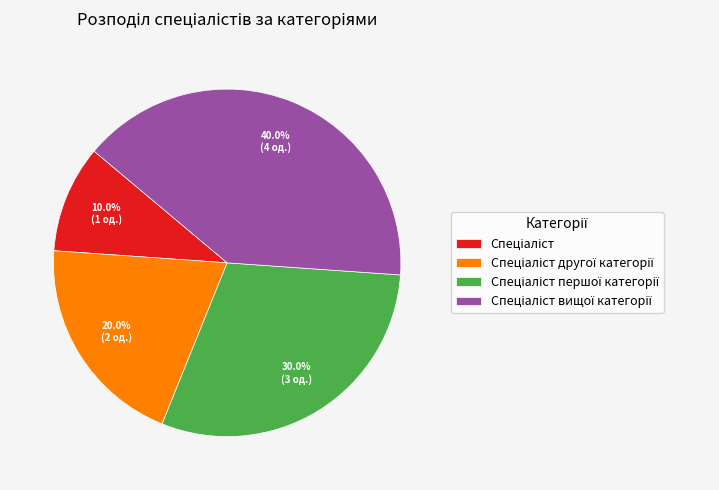

Is there a majority slice in this chart?

No